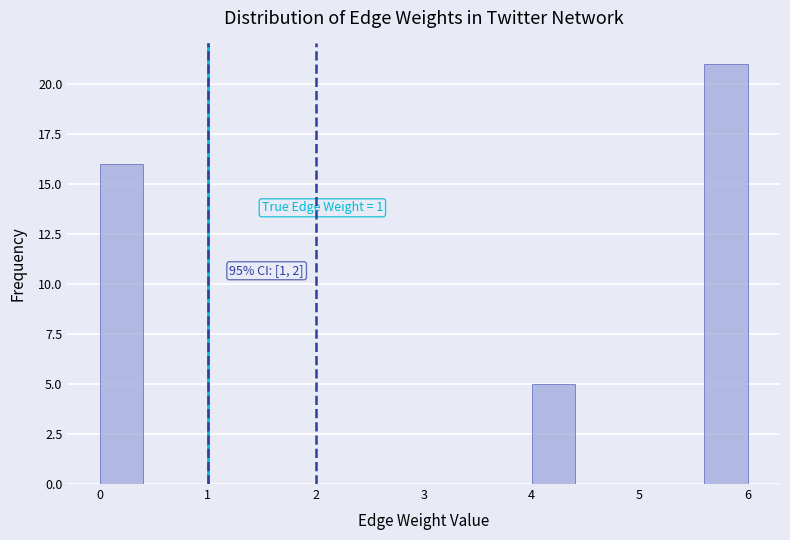

Which range on the x-axis has the tallest bar?

5.6 to 6.0